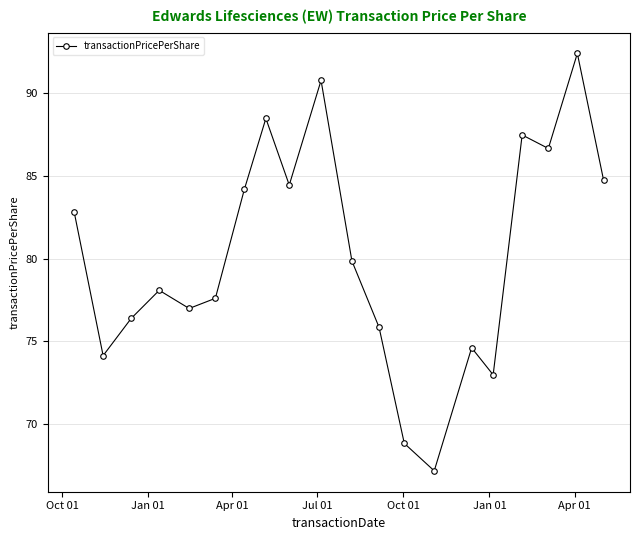

Reading left to right, list all the values displayed in this chart.

82.8	74.1	76.4	78.1	77.0	77.6	84.2	88.5	84.5	90.8	79.9	75.9	68.8	67.2	74.6	73.0	87.5	86.7	92.4	84.8